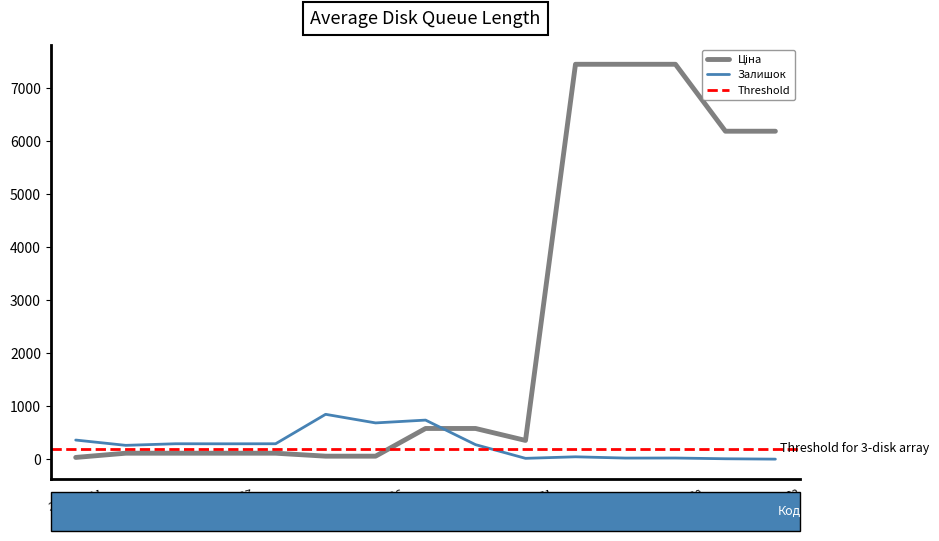

What is the label of the 12th point from the left?

247052181